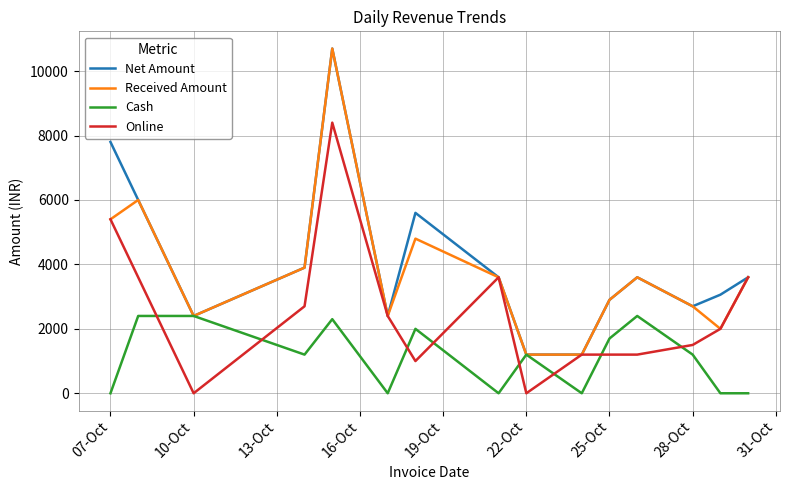

What is the highest value of the Online series?

8400